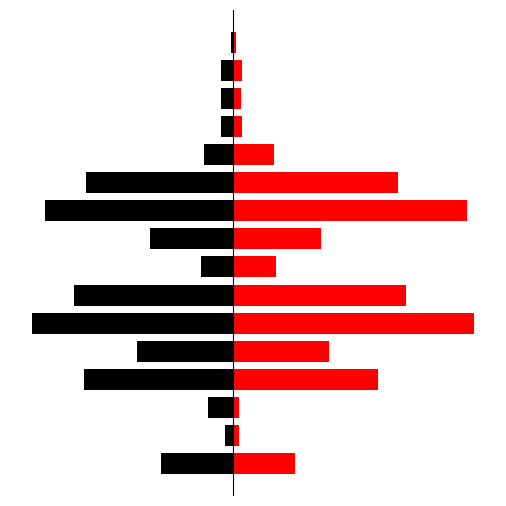

How many bars are there in total?

32